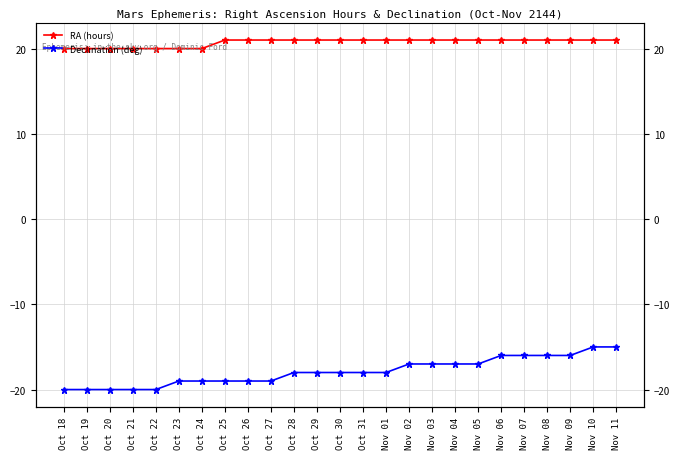

Rank the series at Oct 26 from highest to lowest value.

RA (hours), Declination (deg)